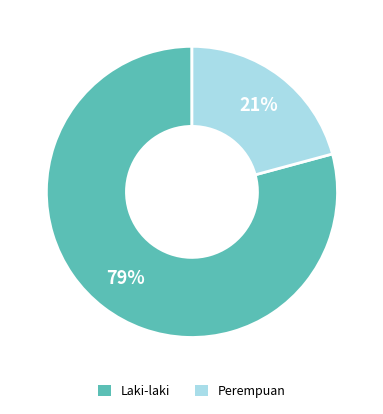

What is the smallest slice in the pie chart?

Perempuan